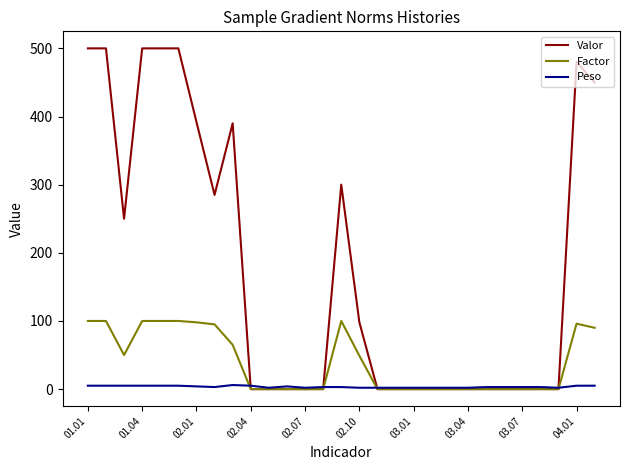

Which series has the largest total across all categories?

Valor